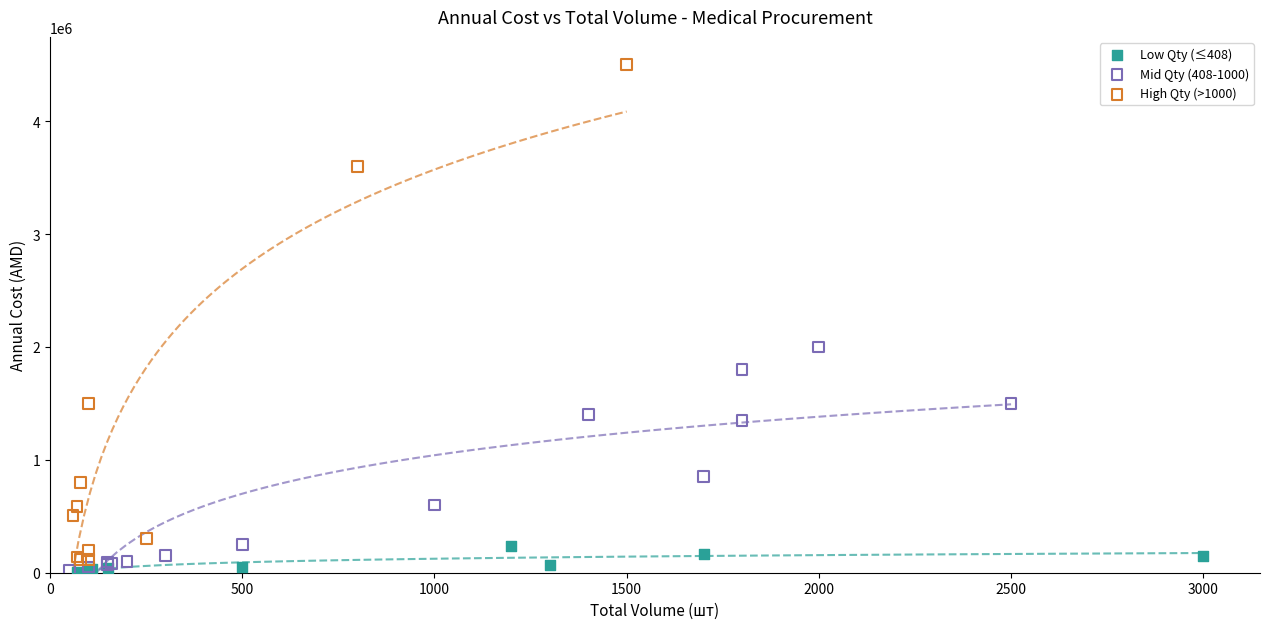

Which series has the largest Y range (max minus min)?

High Qty (>1000)